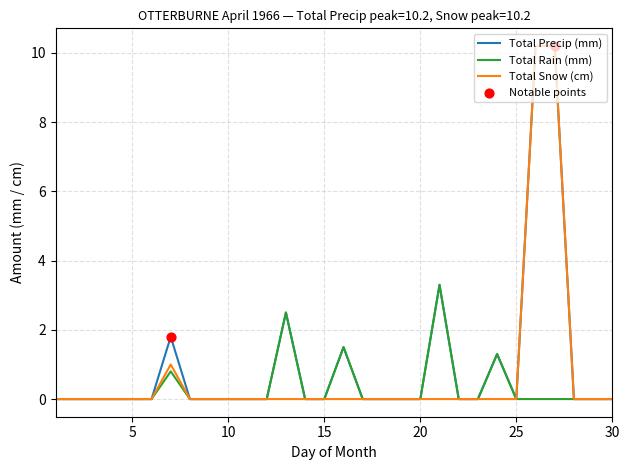

At how many categories does at least one series exceed 2?

4